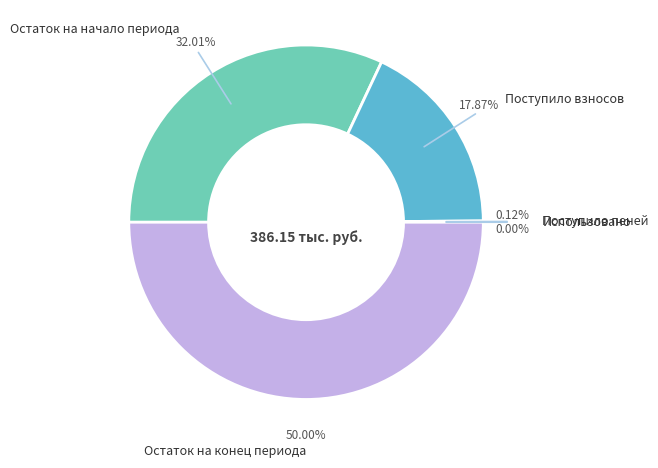

Is there a majority slice in this chart?

No